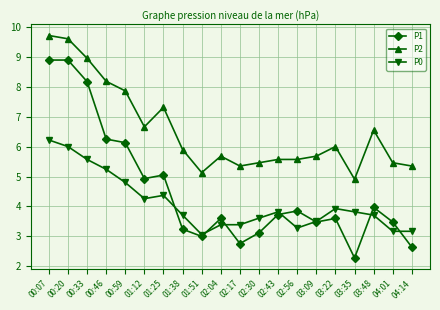

True or false: P1 has more than 0 points higher than both neighbors.

True